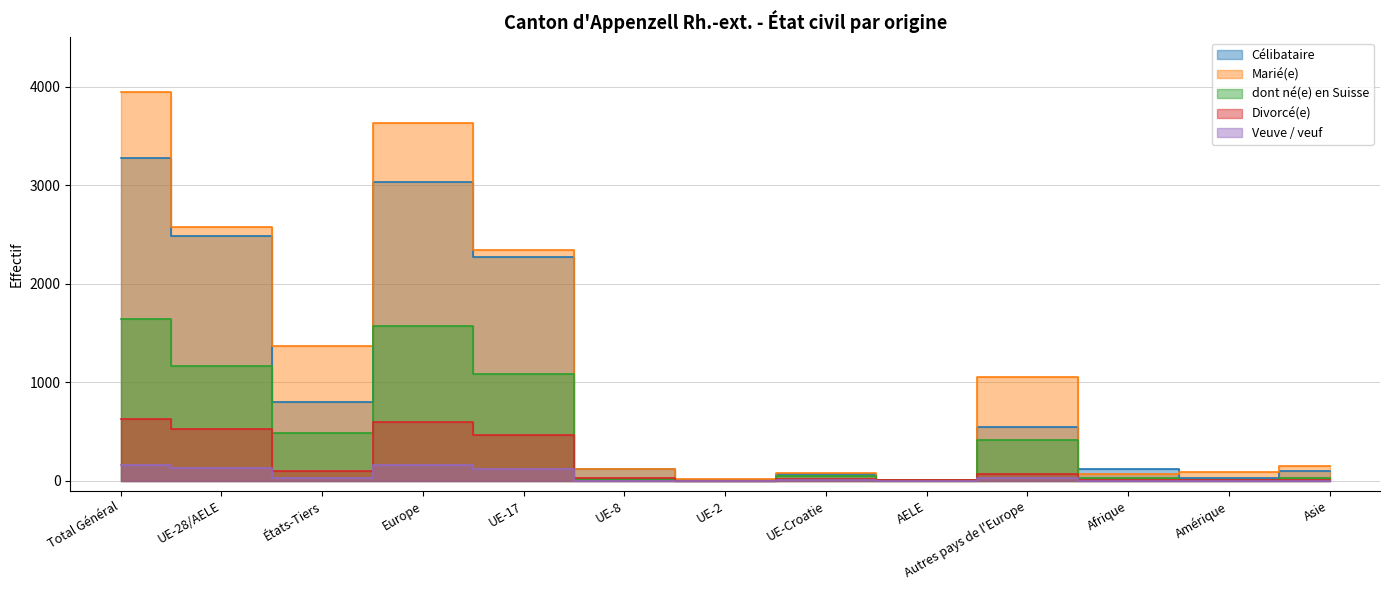

What is the difference between the maximum and second lowest values in the Marié(e) series?

3928